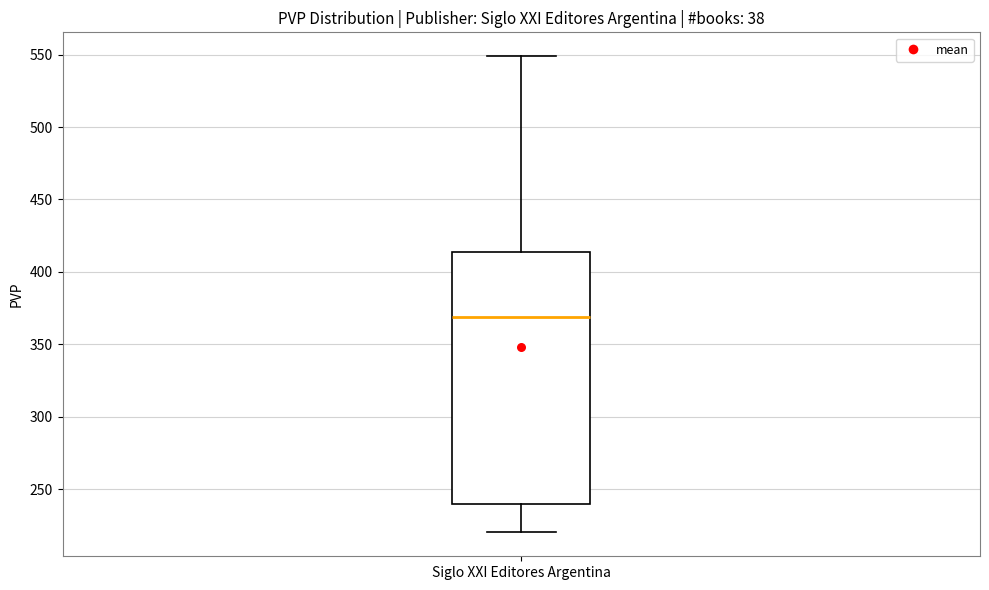

Read this box plot against the y-axis: the position of the median line, the range covered by the box, and the ends of both whiskers. The values are not printed on the chart, so give them approximately, as read against the axis.

median 370, box 240 to 415, whiskers 220 to 550